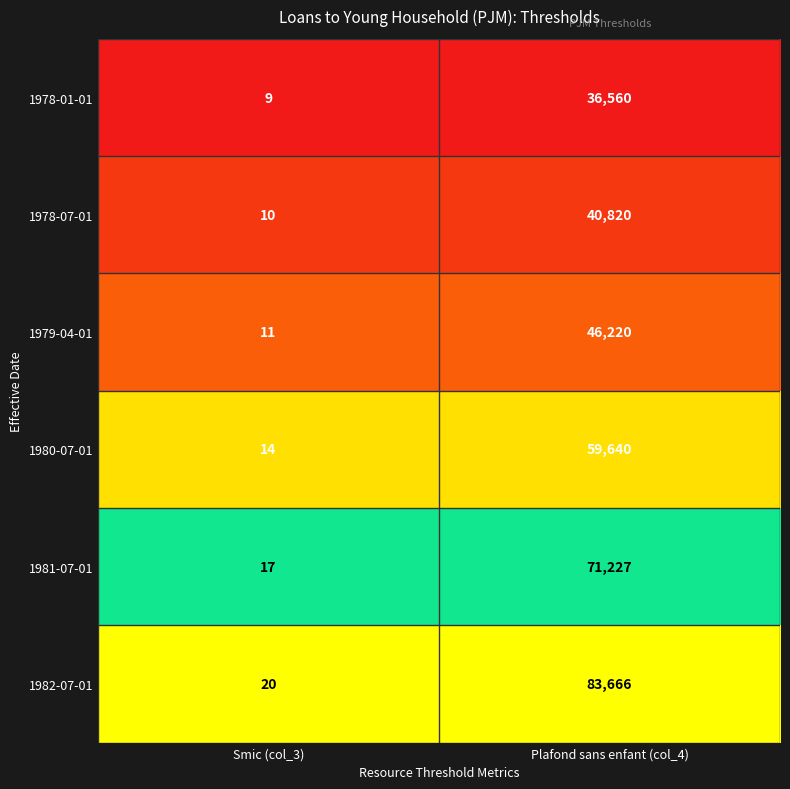

How many data points does each series have?

2